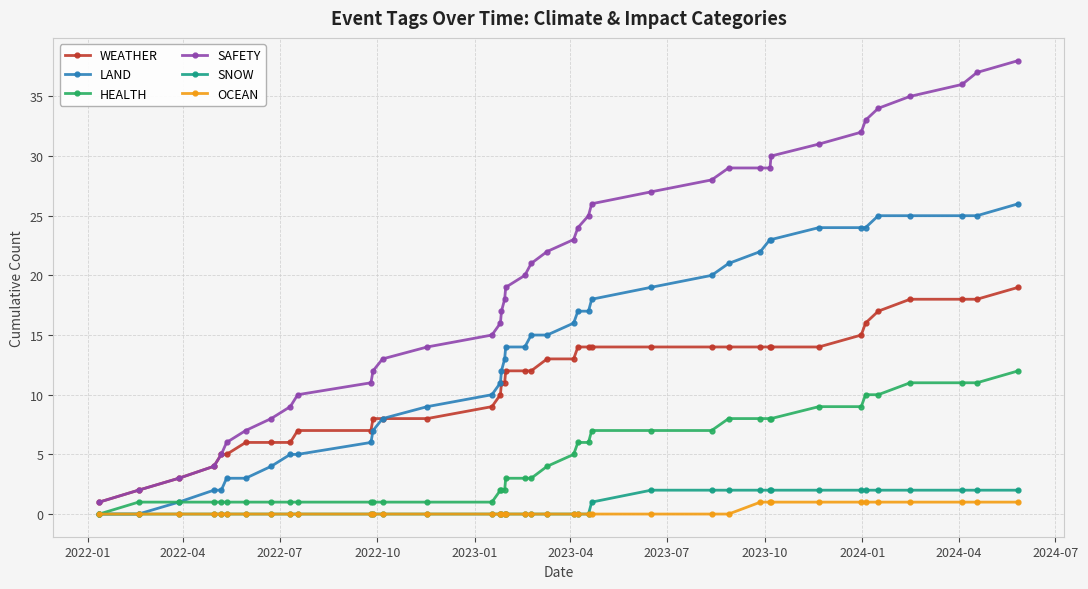

What is the maximum value for SAFETY?

38